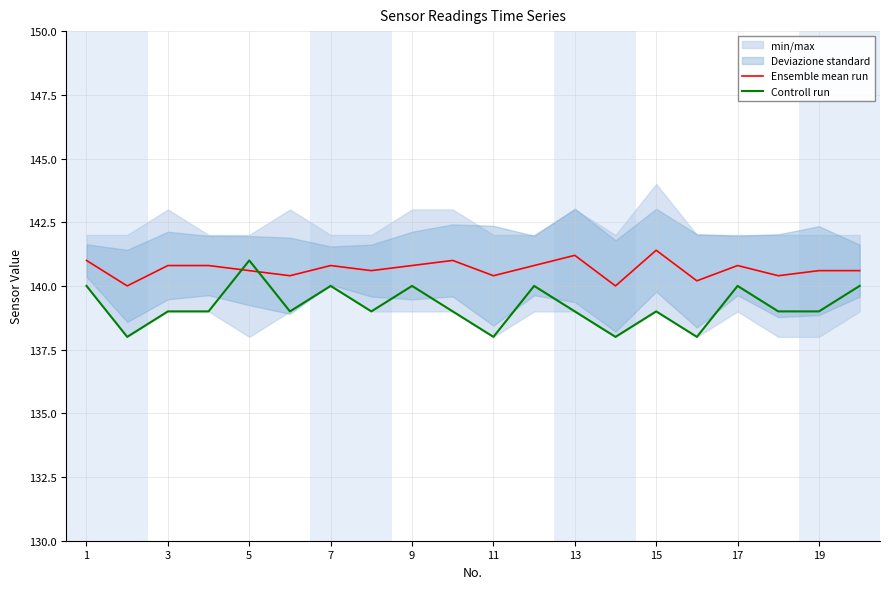

What is the total value across all series at 17?

280.8